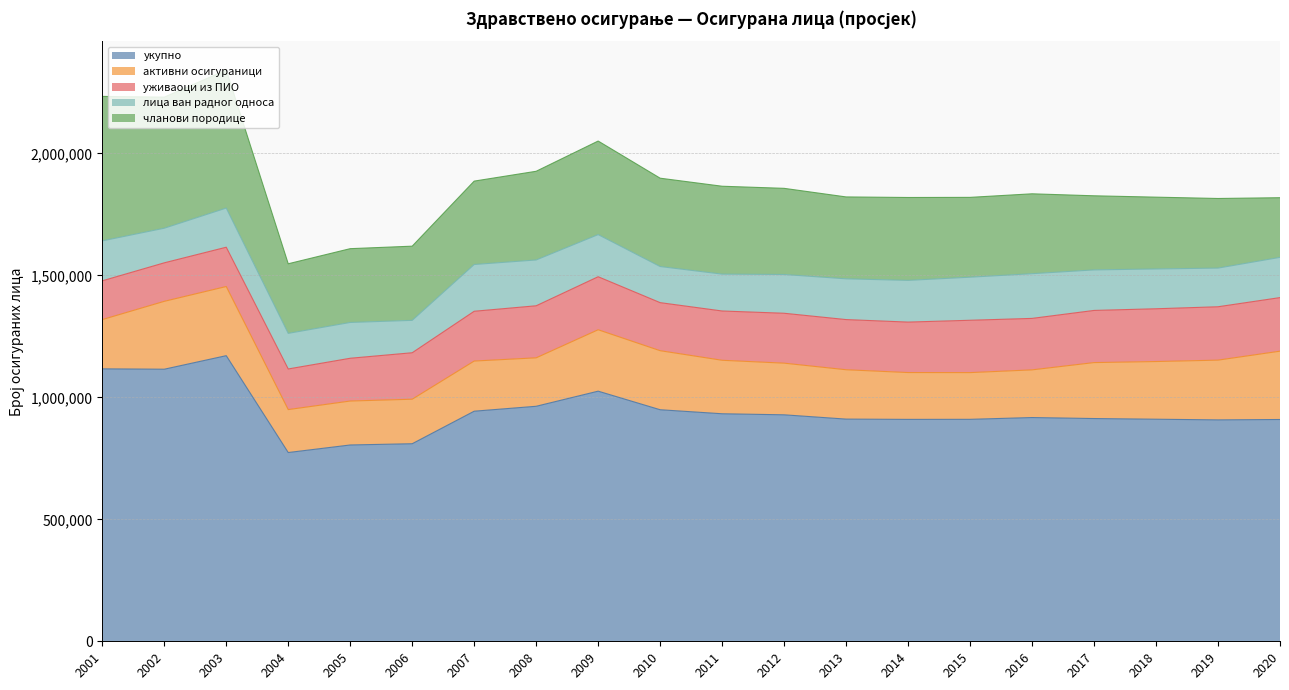

At which category does the chart reach its peak across all series?

2003